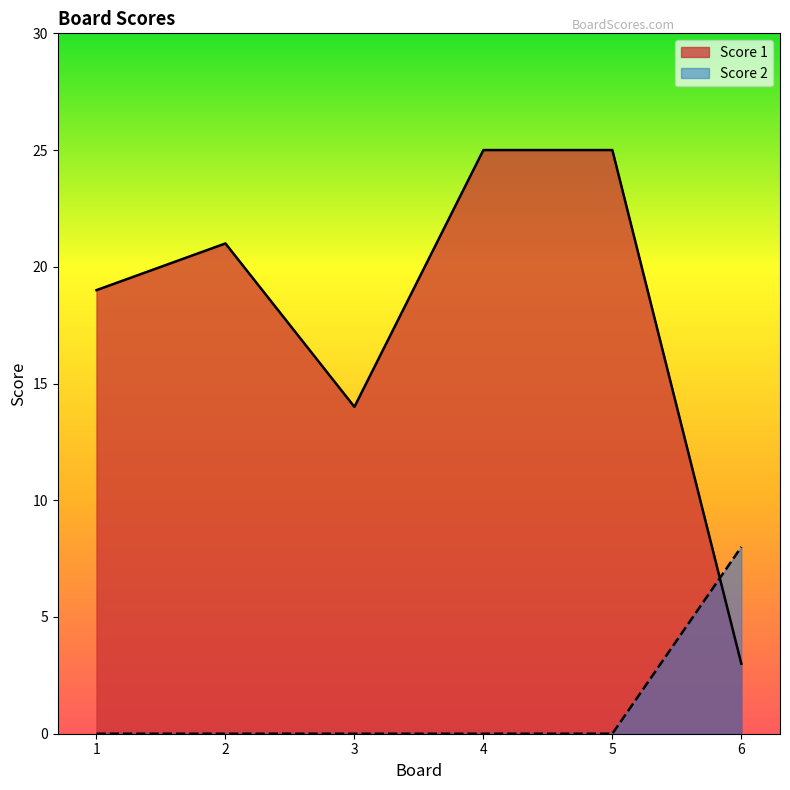

What are all the series names shown in the legend?

Score 1, Score 2